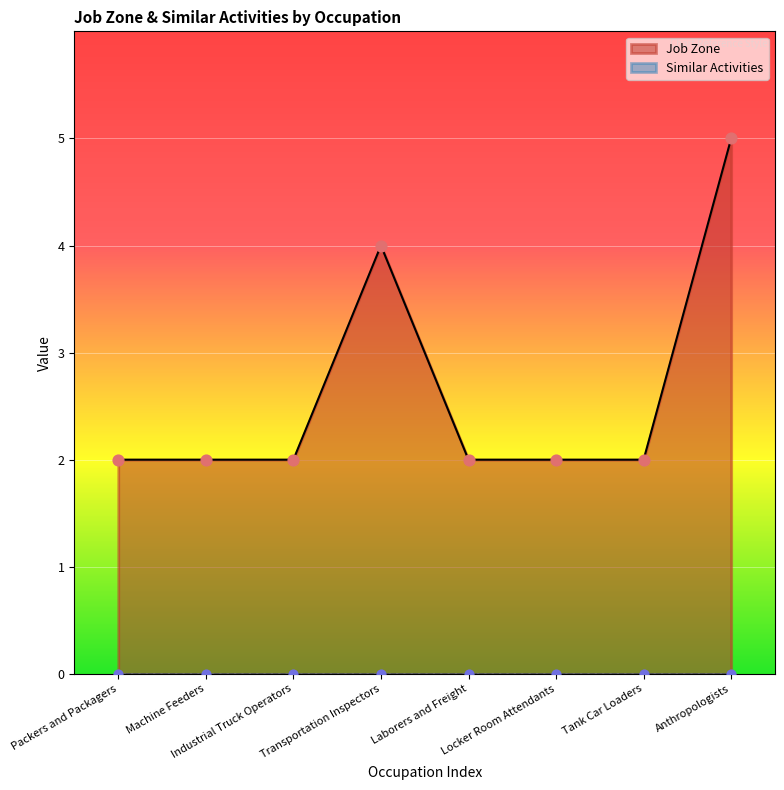

Which has a higher value, Transportation Inspectors or Tank Car Loaders?

Transportation Inspectors